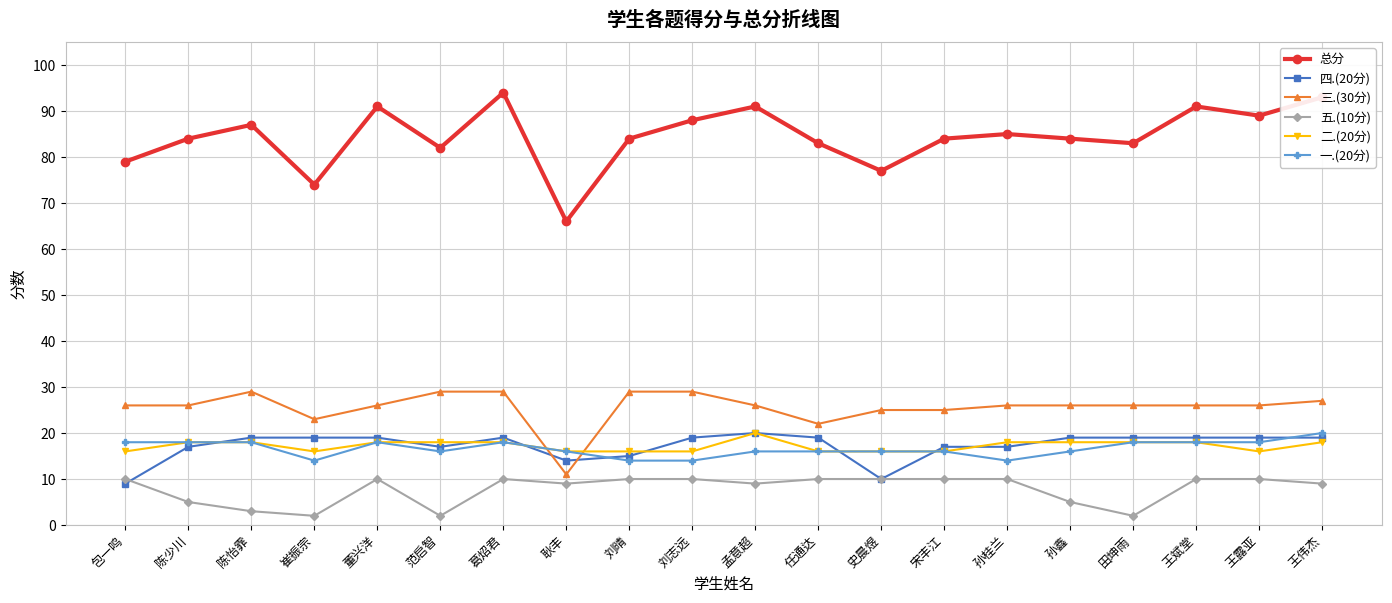

What is the highest value of the 一.(20分) series?

20